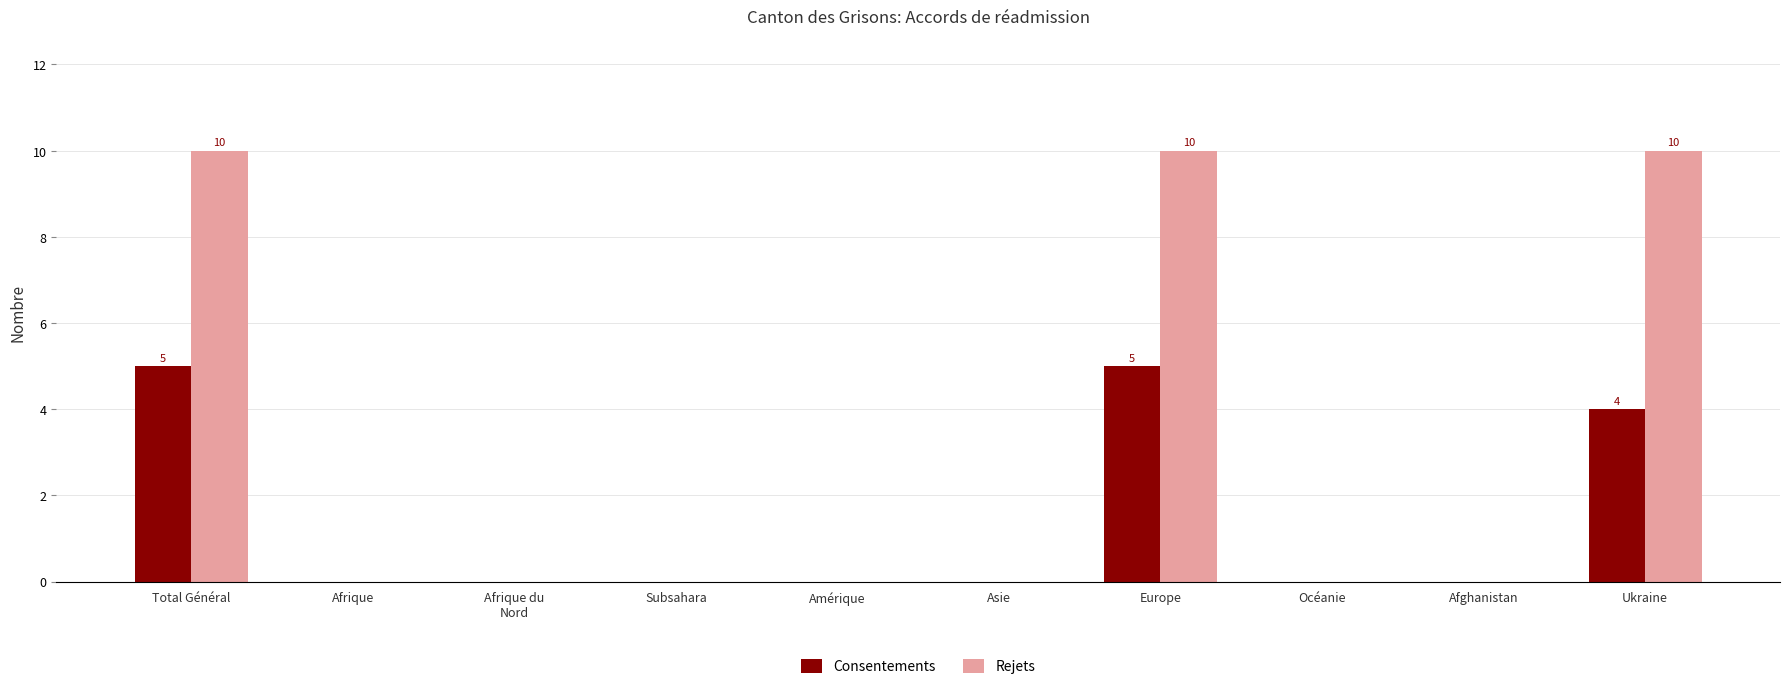

The value of Consentements at Total Général is 5. True or false?

True